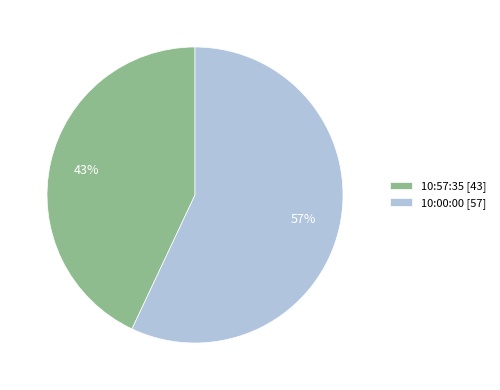

Which slice represents more than half of the pie?

10:00:00